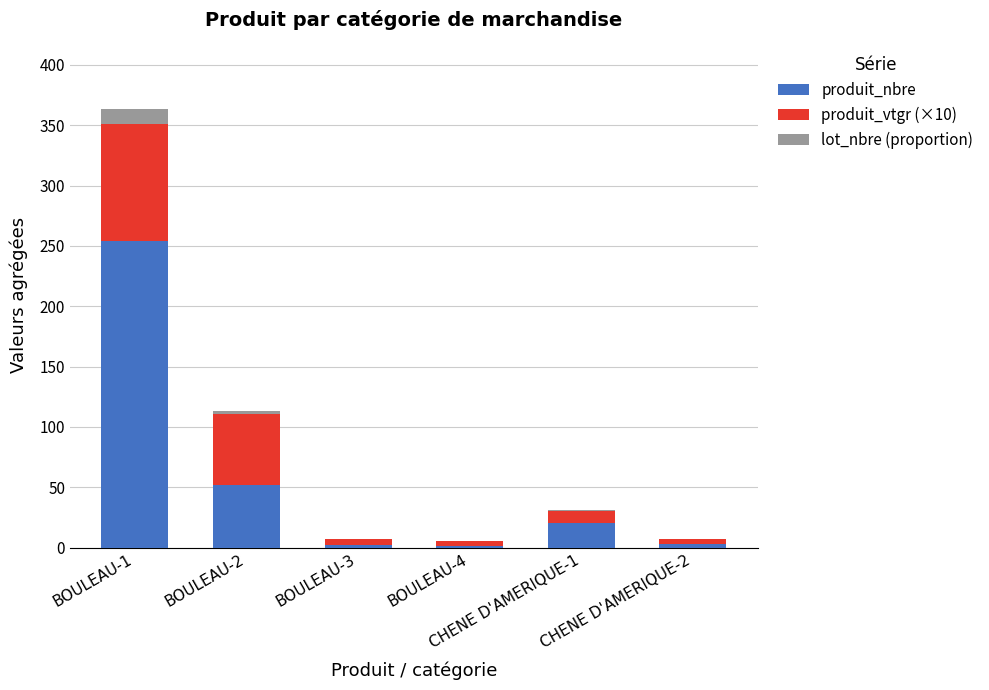

What is the sum of all produit_nbre values?

332.0